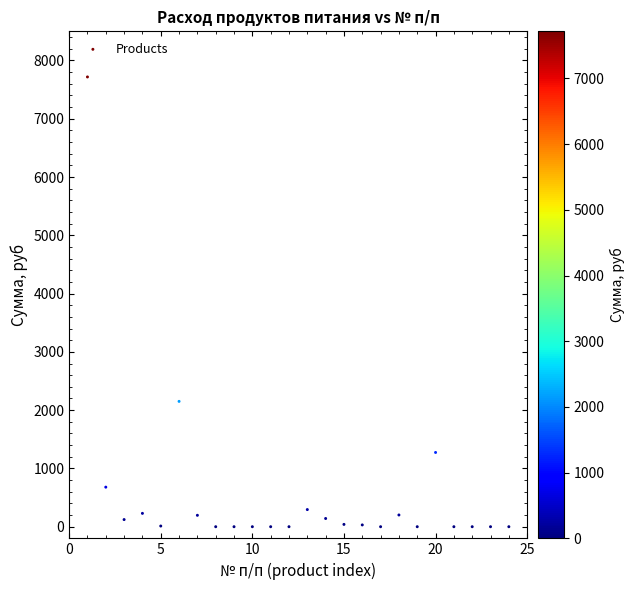

What is the range of X values (max minus min)?

23.0